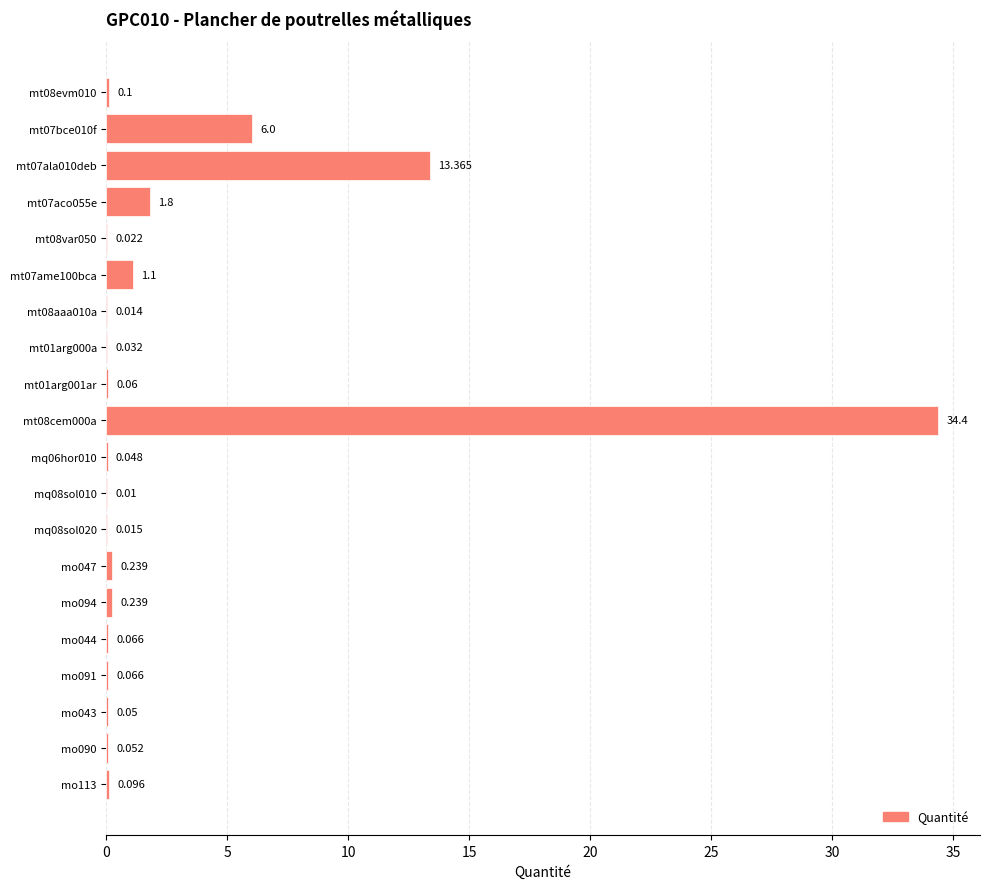

How many series are shown in this chart?

1